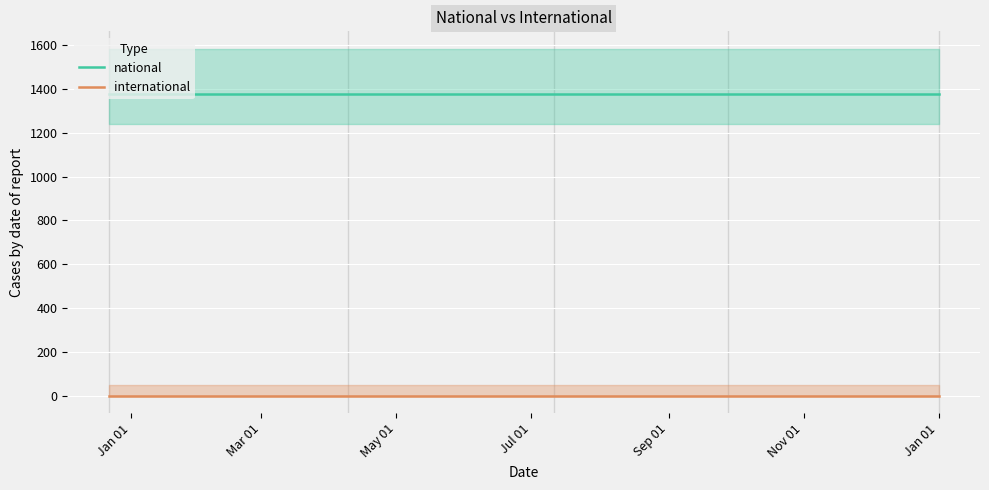

True or false: national and international intersect in this chart.

False